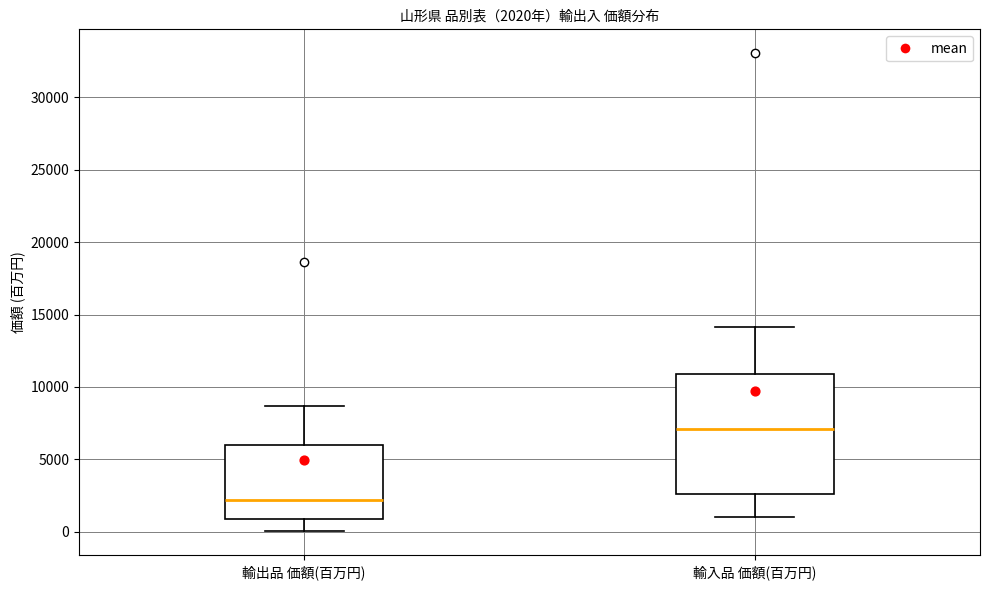

Which box's median line is the highest?

輸入品 価額(百万円)